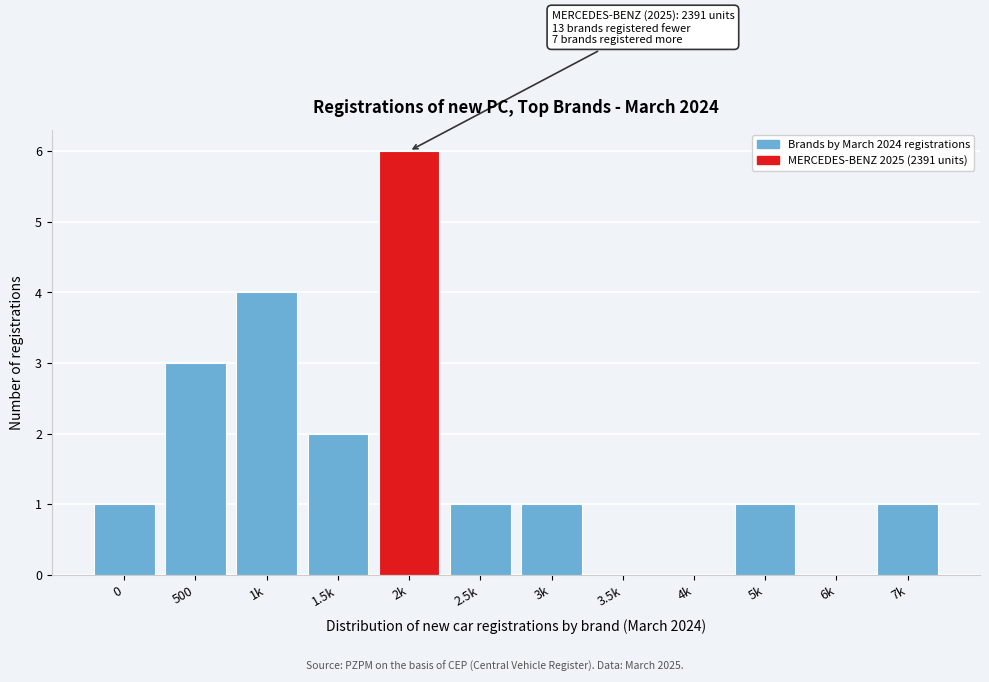

Reading left to right, extract all data points from this chart.

0=1	500=3	1k=4	1.5k=2	2k=6	2.5k=1	3k=1	3.5k=0	4k=0	5k=1	6k=0	7k=1